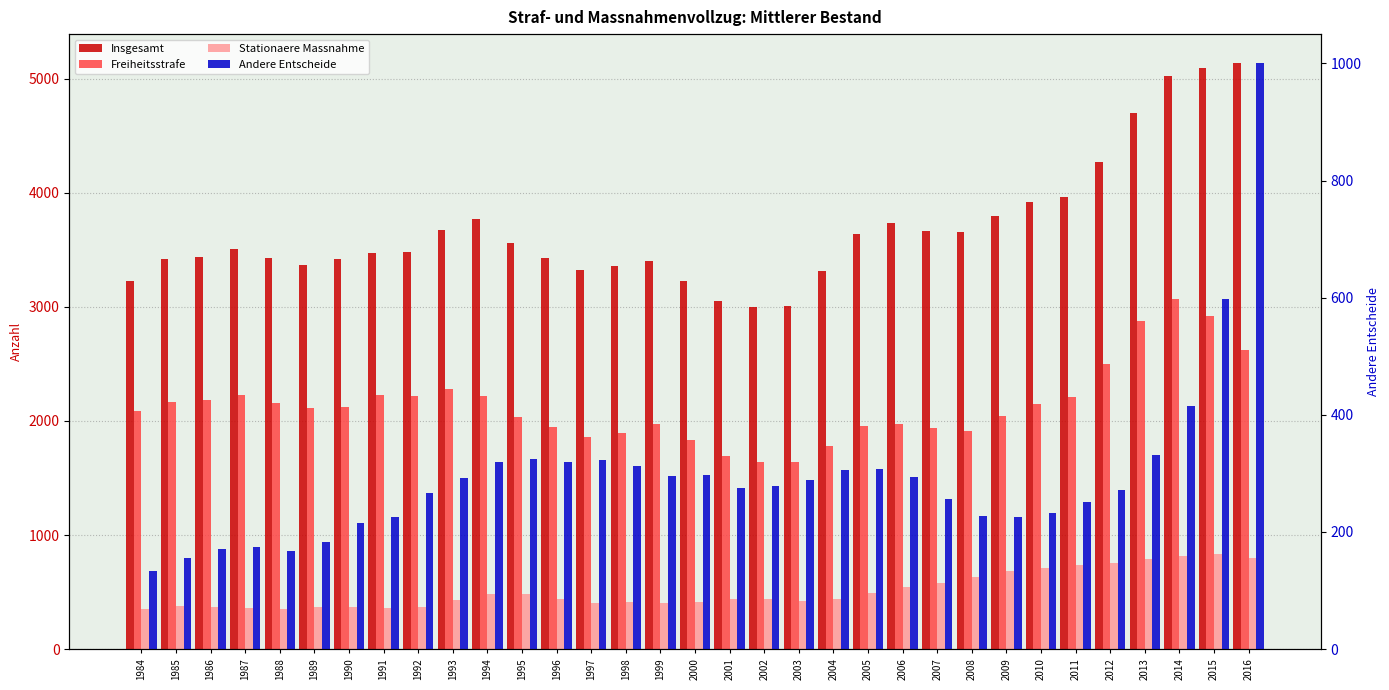

What is the lowest value of the Stationaere Massnahme series?

348